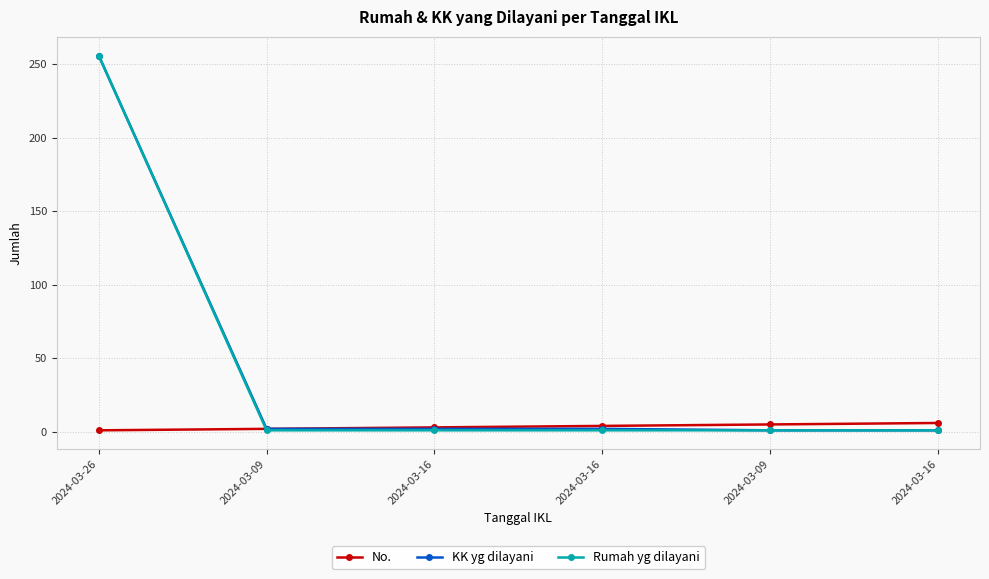

What is the lowest value of the No. series?

1